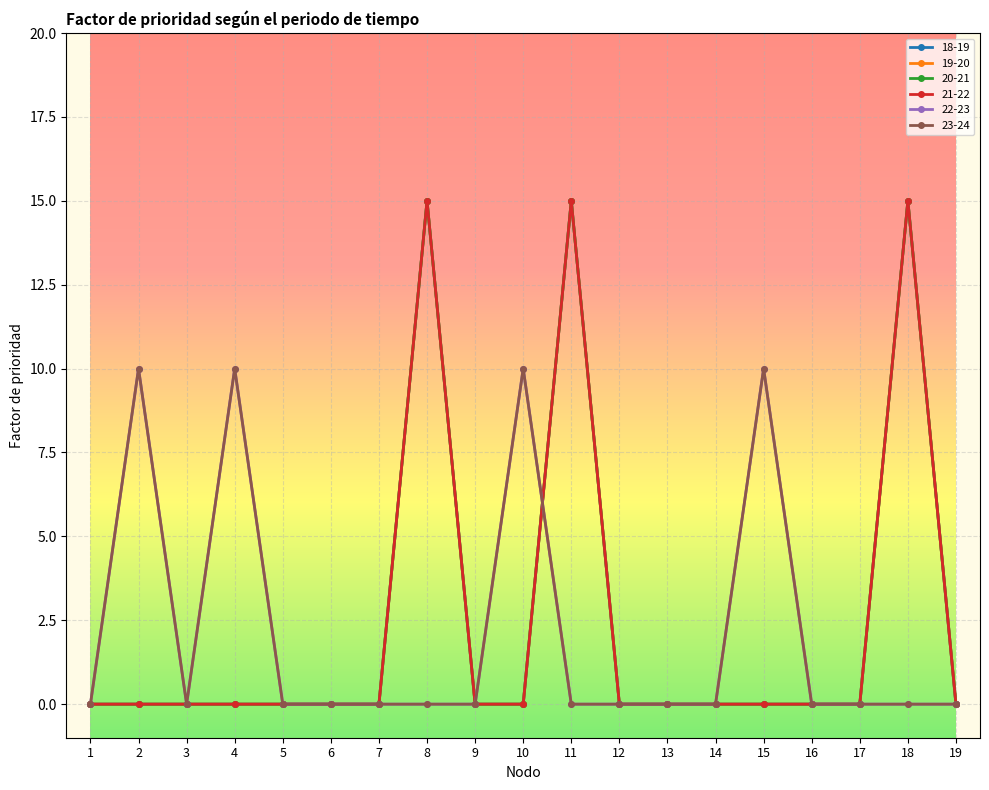

Does the chart have visible grid lines?

Yes